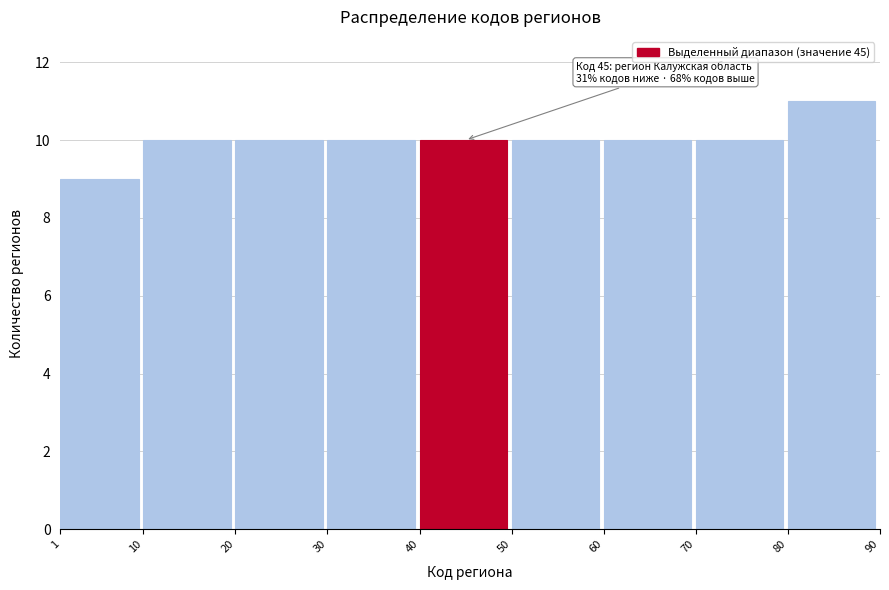

Over which range of the x-axis is the bar tallest?

80 to 90